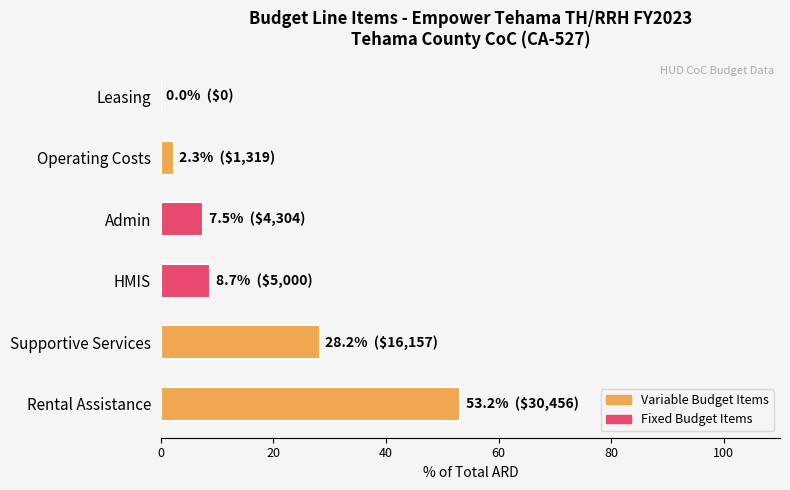

What is the maximum value shown in the chart?

53.2